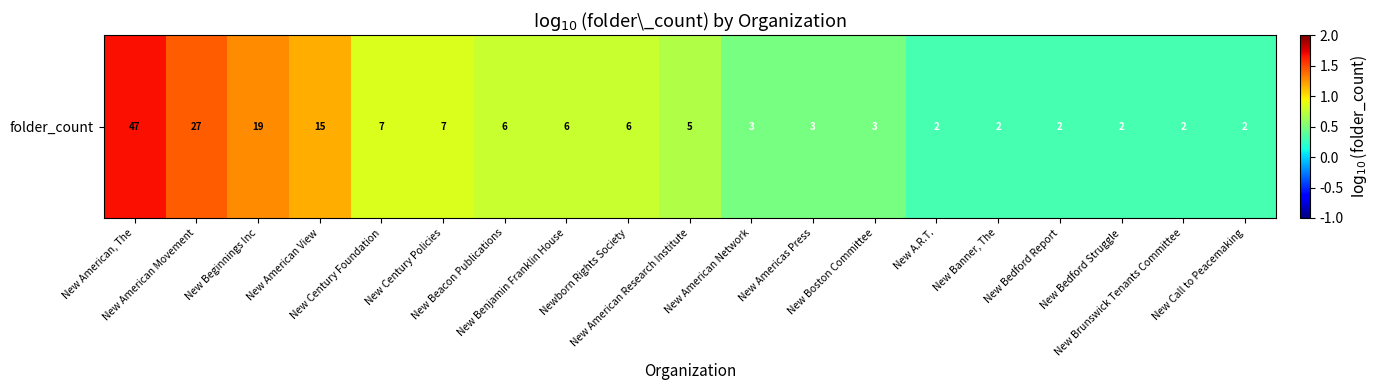

What is the difference between the second highest and minimum values?

1.1